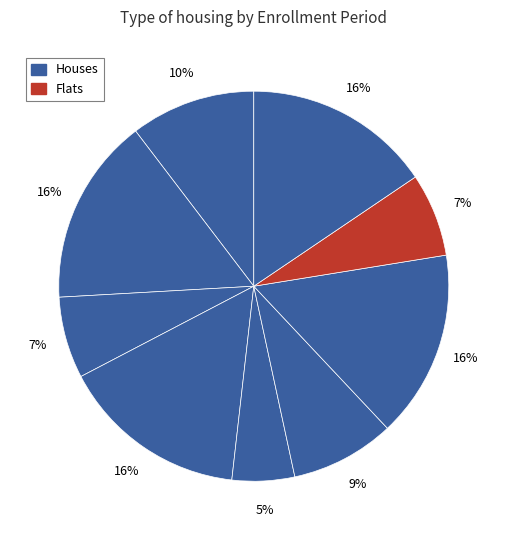

Count the number of slices in the pie.

9